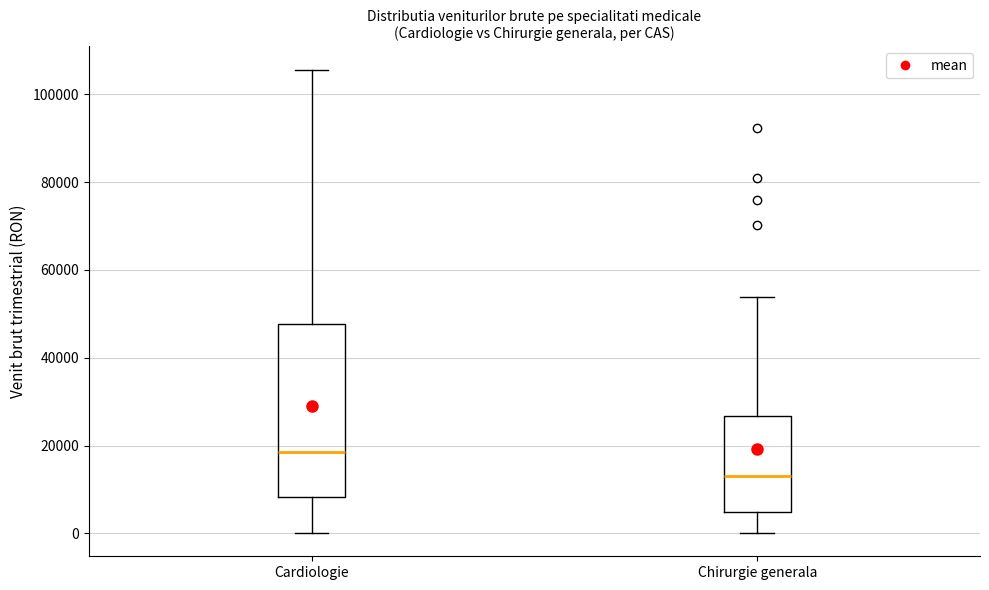

Which box has the lowest median line?

Chirurgie generala